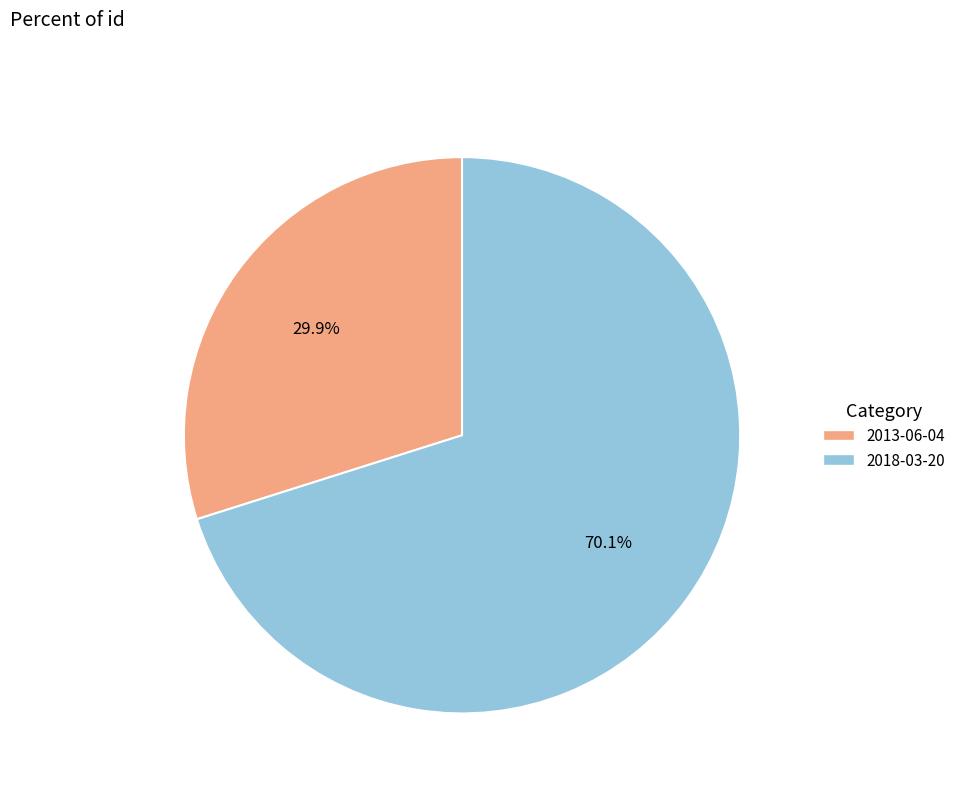

Which has a higher value, 2018-03-20 or 2013-06-04?

2018-03-20